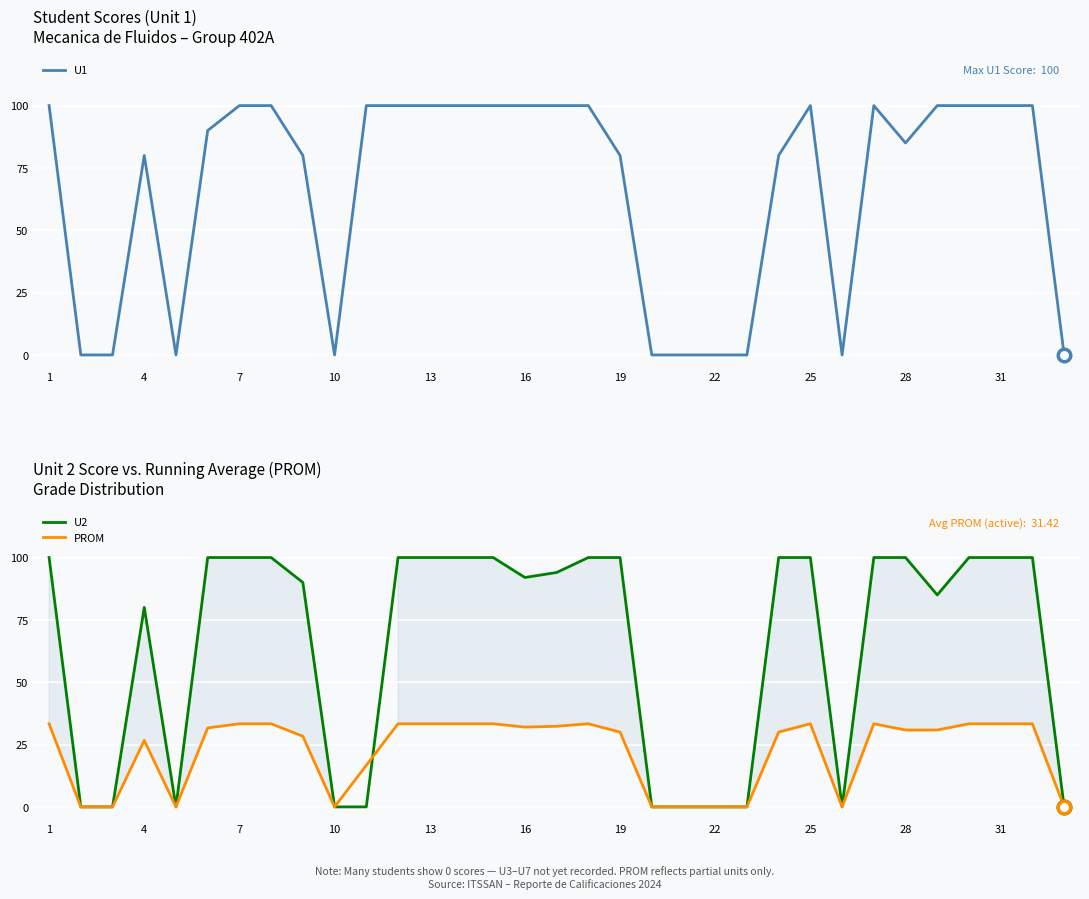

How many values in PROM are above zero?

23